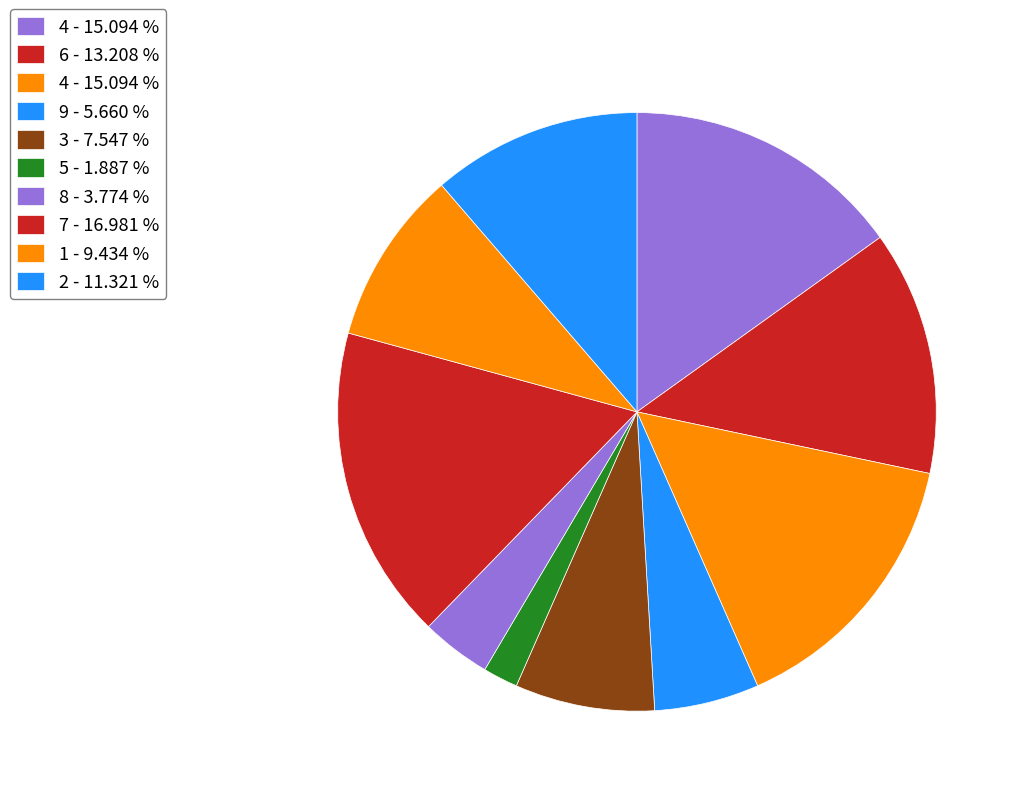

To the nearest percent, what is the average slice percentage?

10%